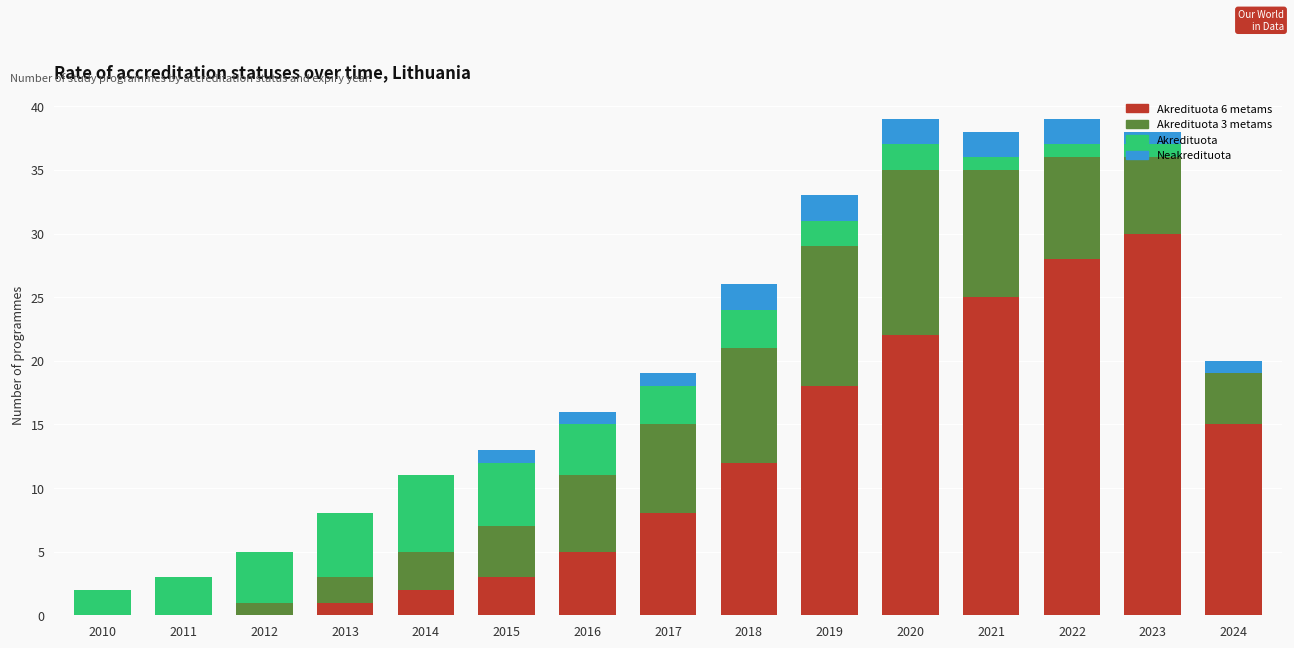

What is the total value across all series at 2013?

8